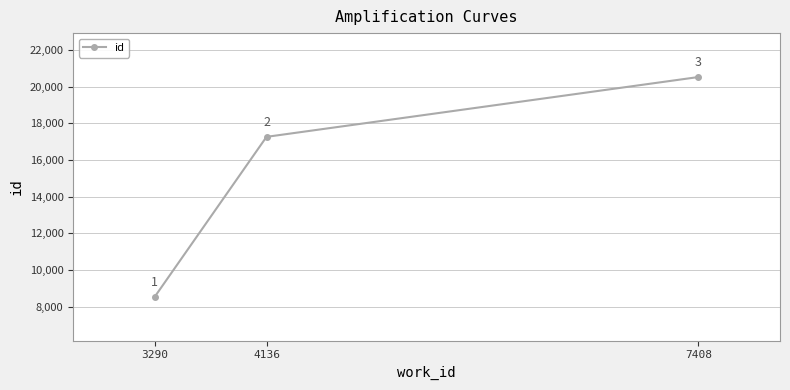

How many values are between 8555 and 20517?

3